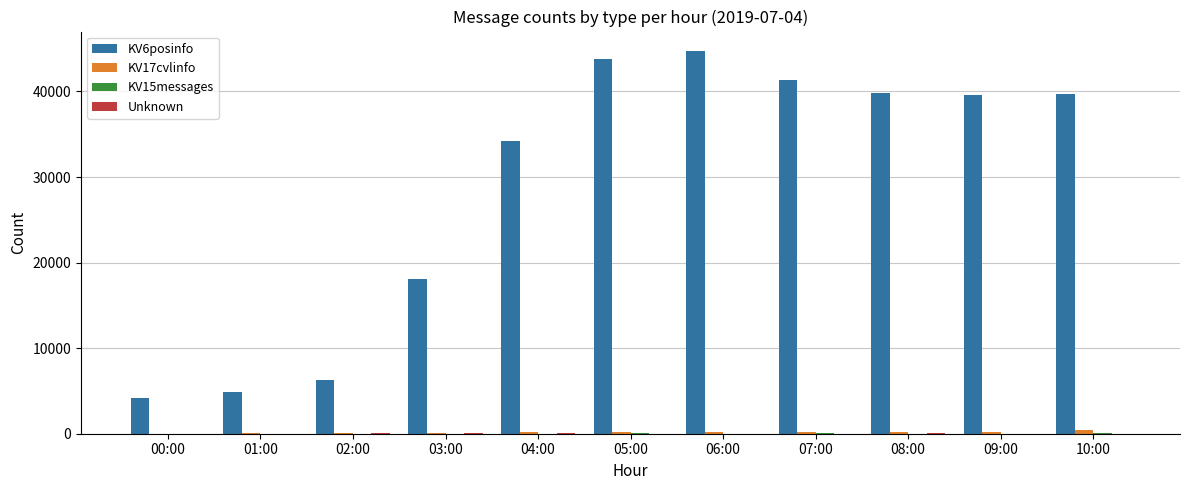

Which label corresponds to the largest value in the chart?

06:00